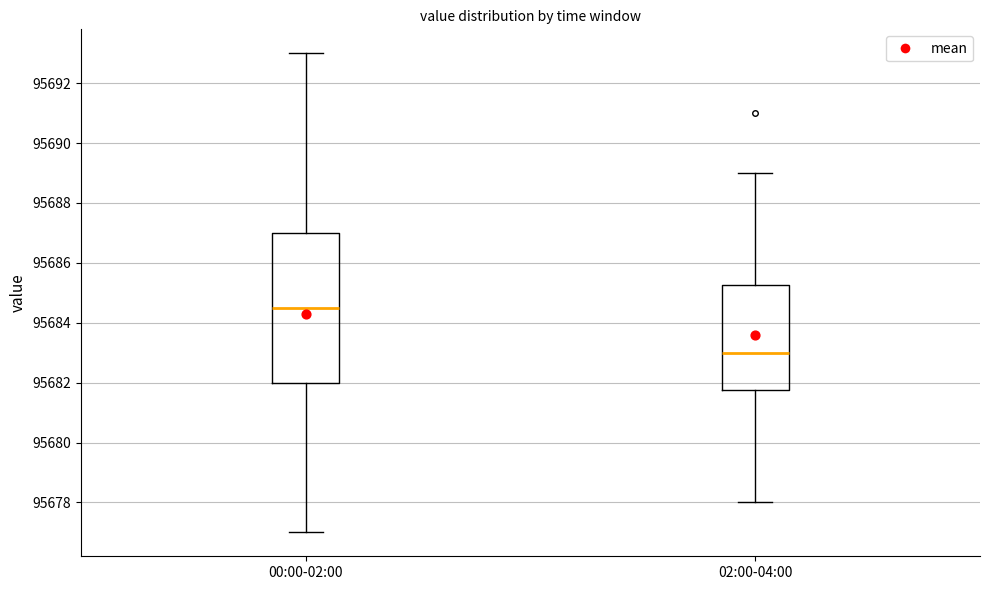

Reading left to right, read every box against the y-axis: the position of its median line, the range the box covers, and the ends of its whiskers. The values are not printed on the chart, so give them approximately, as read against the axis.

00:00-02:00: median 95684.6, box 95682.0 to 95687.0, whiskers 95677.0 to 95693.0
02:00-04:00: median 95683.0, box 95681.8 to 95685.2, whiskers 95678.0 to 95689.0